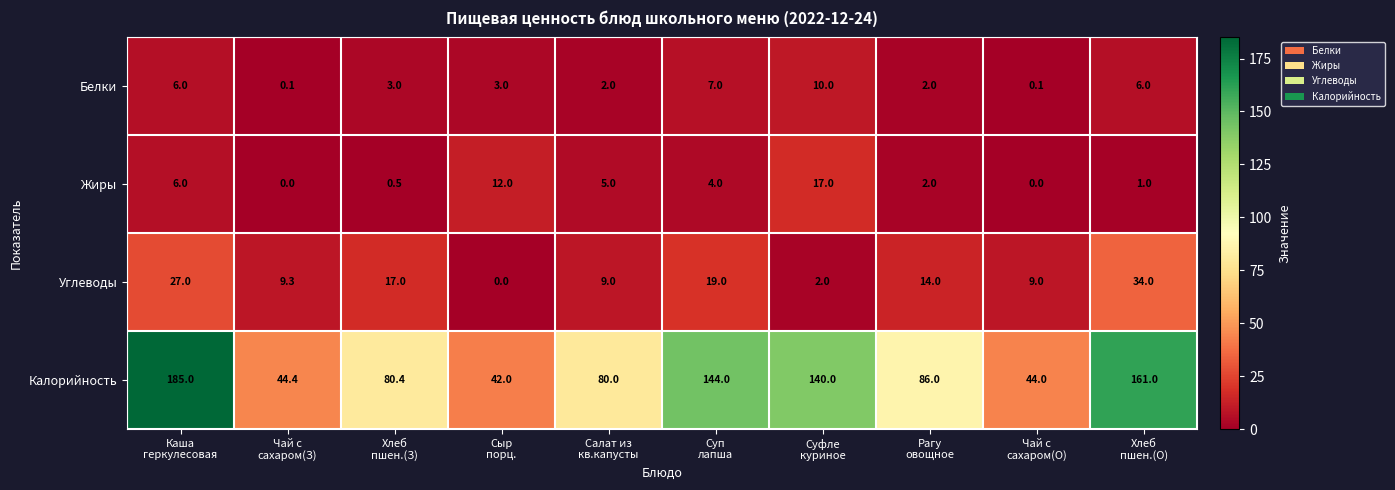

At which category is the sum across all series the highest?

Каша
геркулесовая